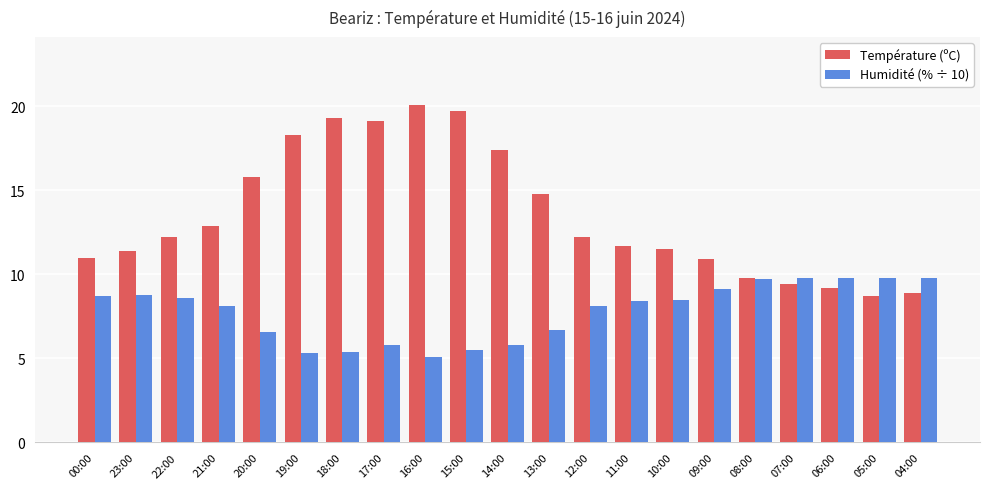

Reading left to right, list all the values displayed in this chart.

Température (ºC): 11.0	11.4	12.2	12.9	15.8	18.3	19.3	19.1	20.1	19.7	17.4	14.8	12.2	11.7	11.5	10.9	9.8	9.4	9.2	8.7	8.9
Humidité (% ÷ 10): 8.7	8.8	8.6	8.1	6.6	5.3	5.4	5.8	5.1	5.5	5.8	6.7	8.1	8.4	8.5	9.1	9.7	9.8	9.8	9.8	9.8